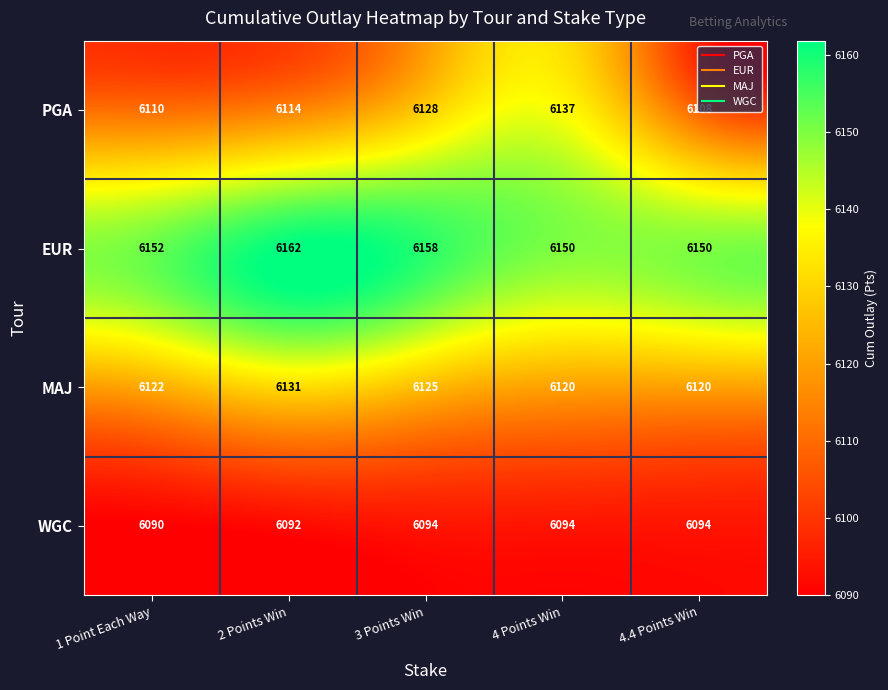

What is the sum of the WGC values at 4 Points Win and 4.4 Points Win?

12188